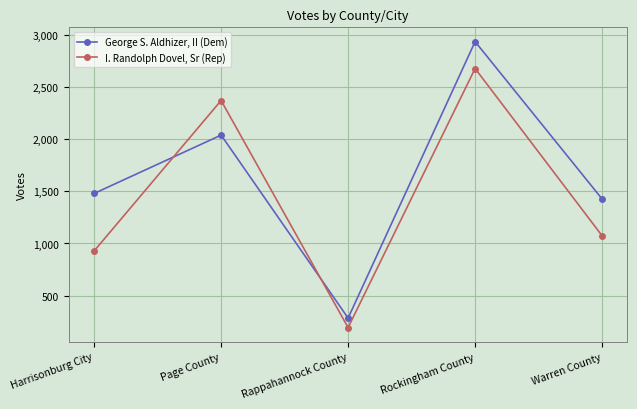

Where does the I. Randolph Dovel, Sr (Rep) series first go above 1074?

Page County